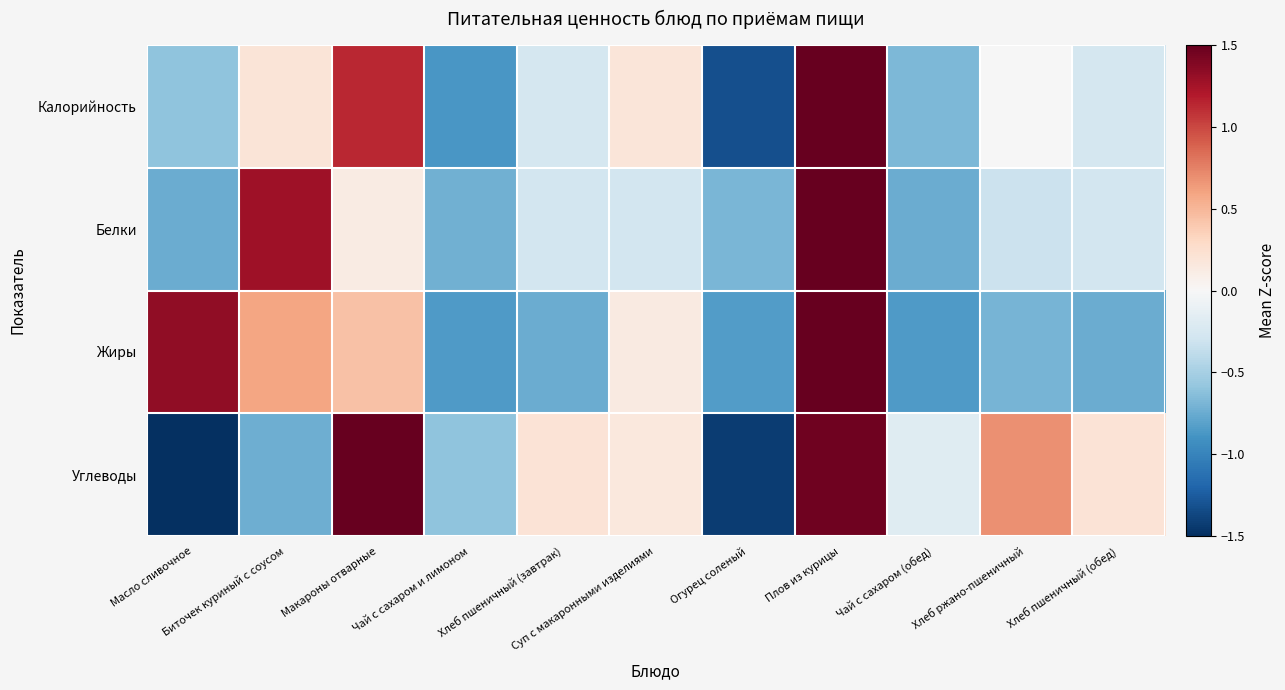

Which series changed the most between Макароны отварные and Хлеб пшеничный (завтрак)?

Углеводы